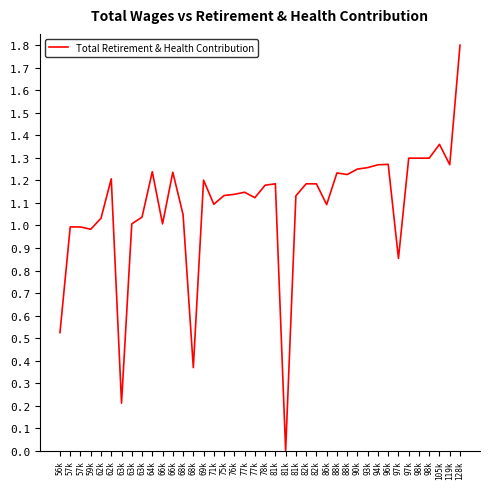

Does the chart have visible grid lines?

No